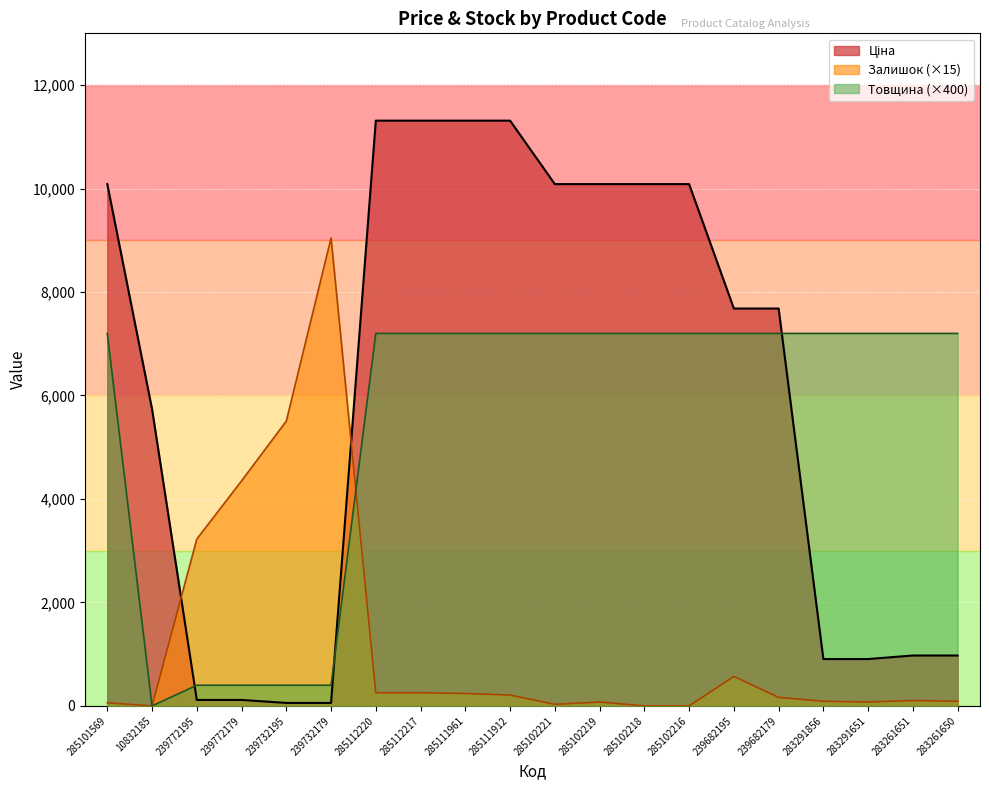

The Ціна series shows 13140.1 at 239682195. True or false?

False